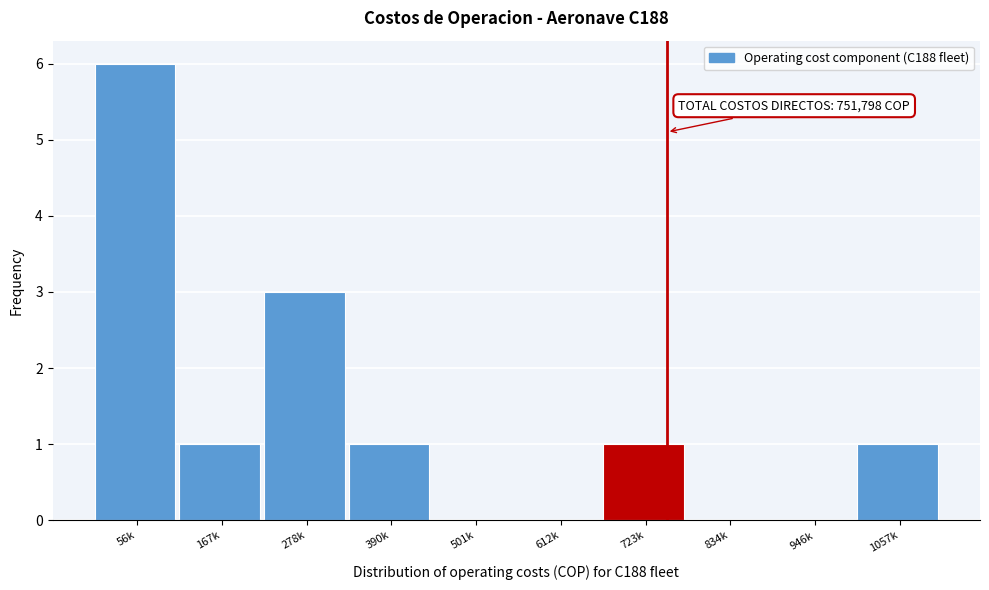

Reading left to right, list all the values displayed in this chart.

56k=6	167k=1	278k=3	390k=1	501k=0	612k=0	723k=1	834k=0	946k=0	1057k=1